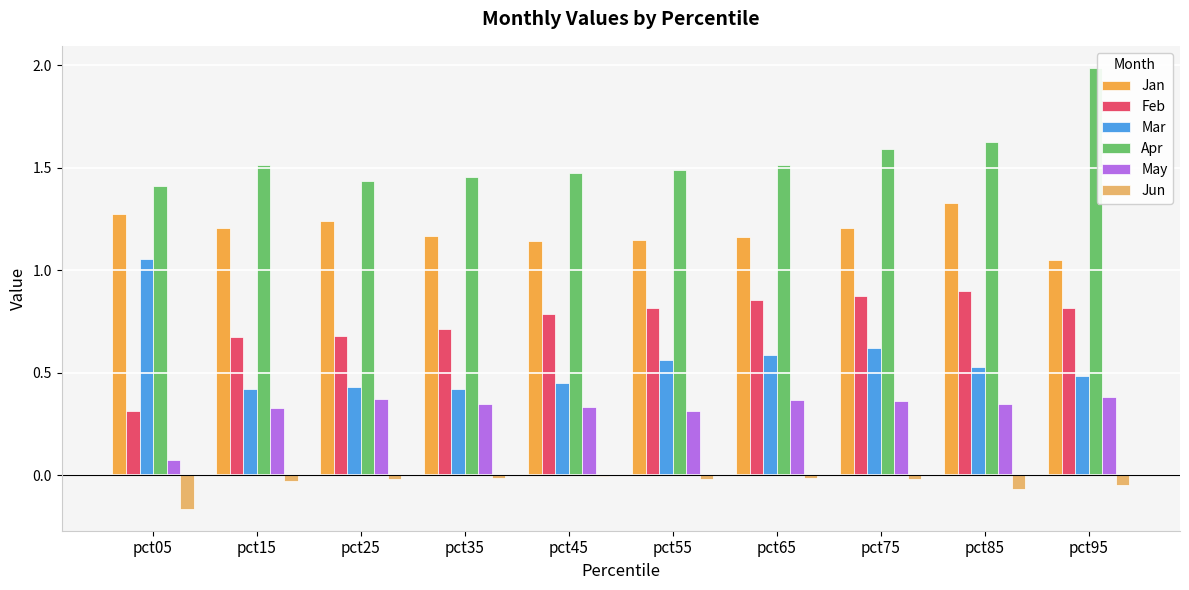

Is the value of Jun at pct05 greater than the value of Apr at pct95?

No